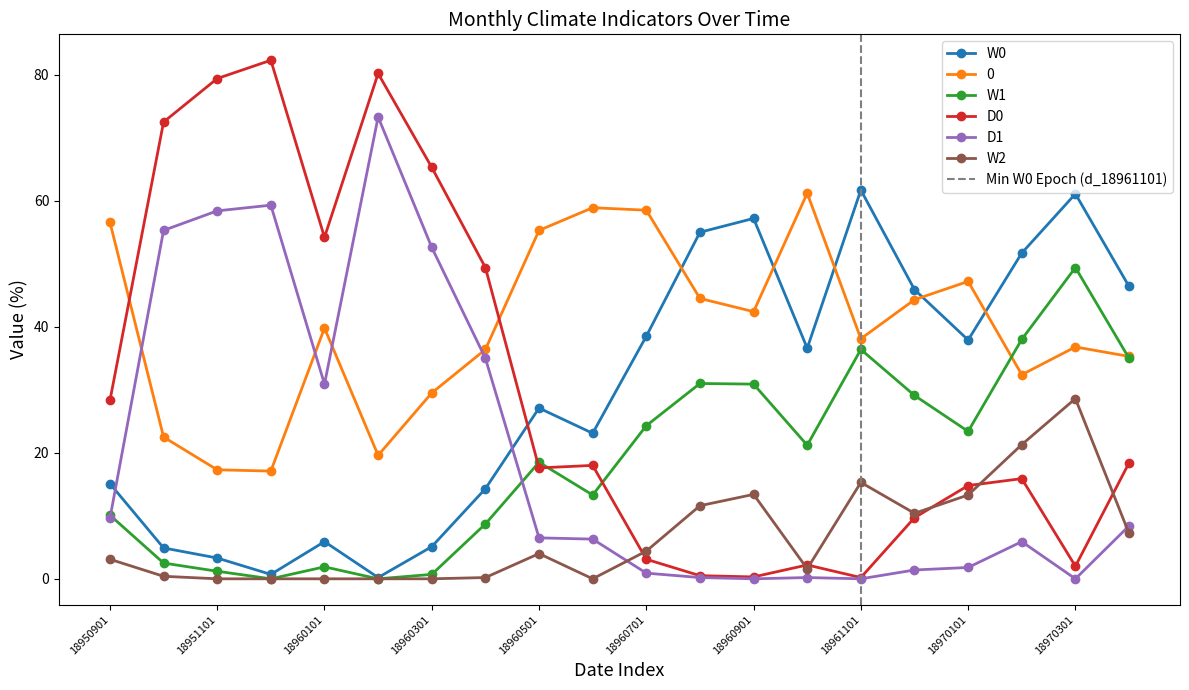

What is the highest value of the D0 series?

82.3